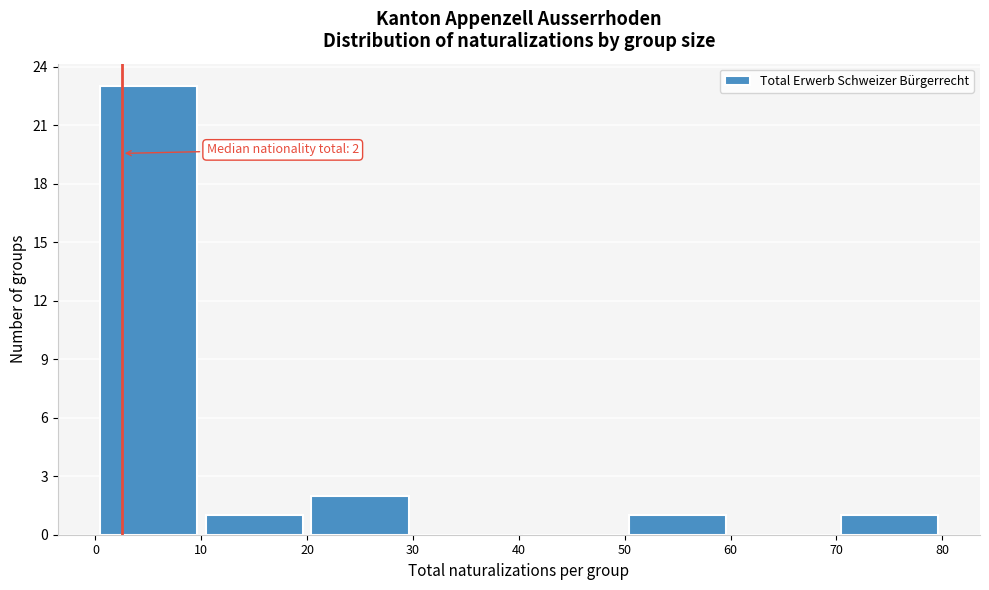

Which range on the x-axis has the tallest bar?

0 to 10